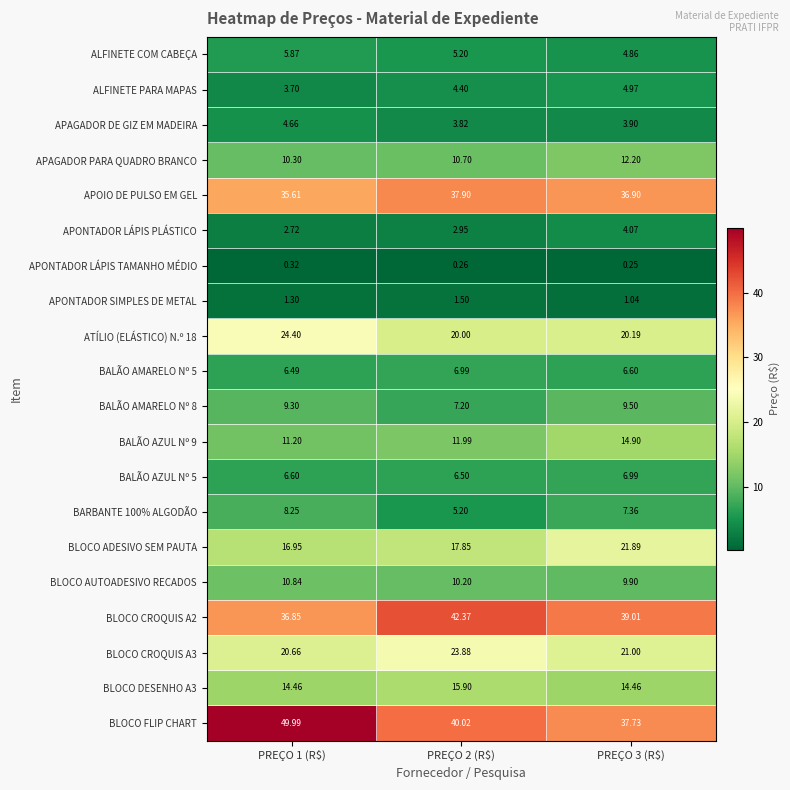

Which series has the largest total across all categories?

BLOCO FLIP CHART